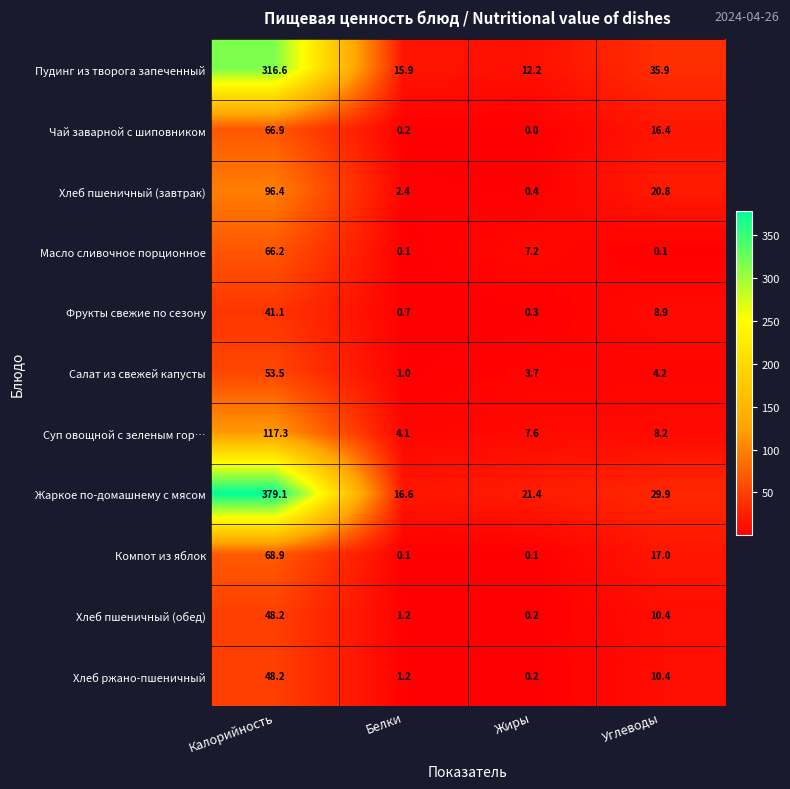

The value of Жаркое по-домашнему с мясом at Жиры is 11.2. True or false?

False